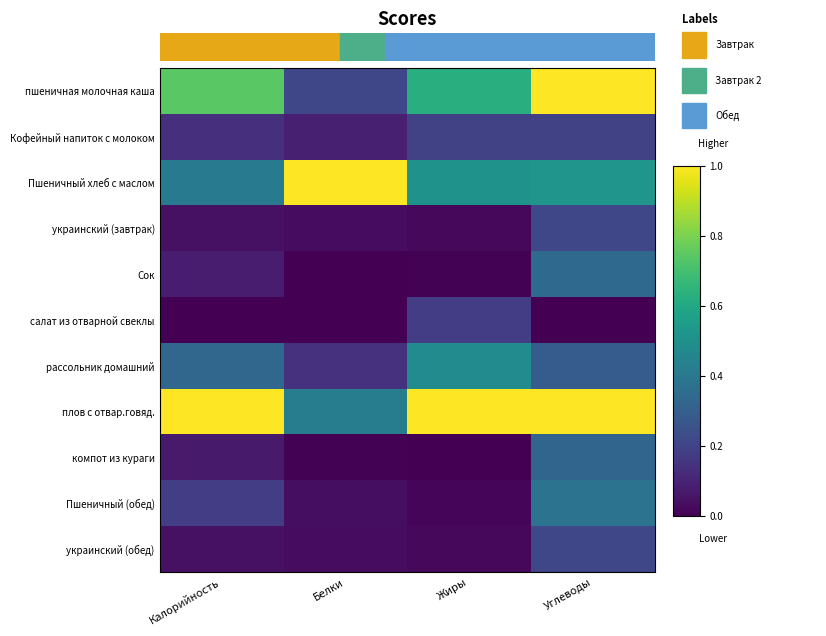

What is the spread (max minus min) of values at Углеводы?

1.0